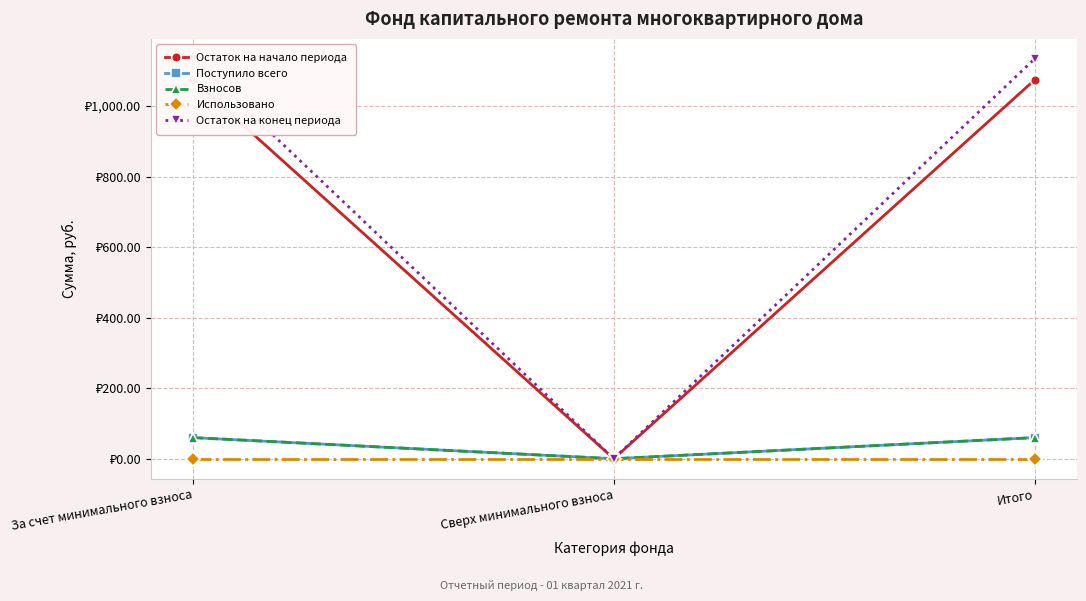

What is the average value of the Остаток на начало периода series?

716.0